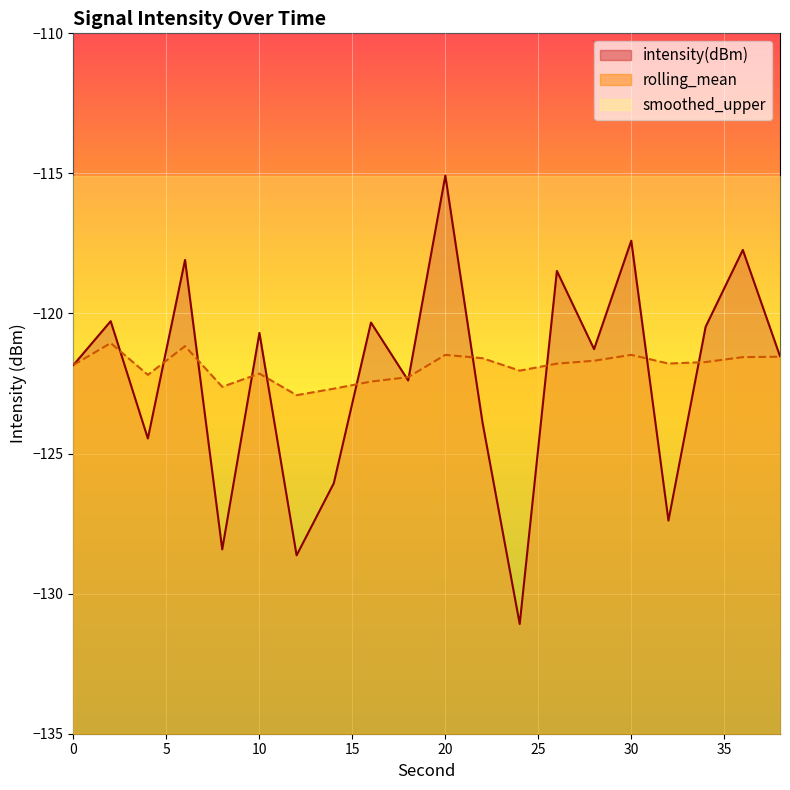

At which category does intensity(dBm) reach its first local valley?

4